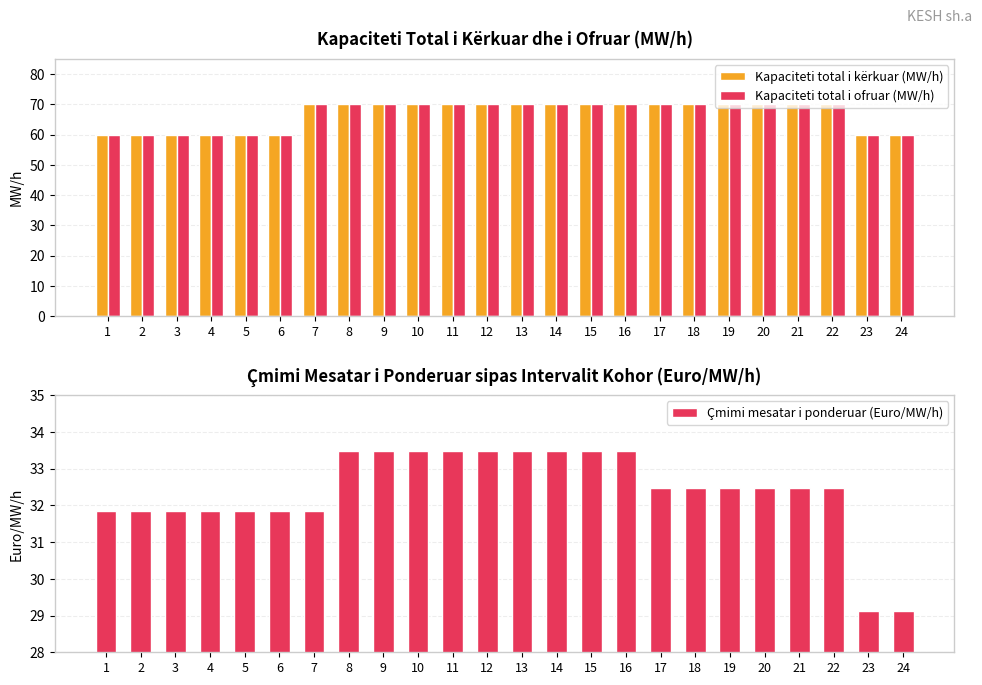

What is the difference between the maximum and minimum values in the Kapaciteti total i kërkuar (MW/h) series?

10.0